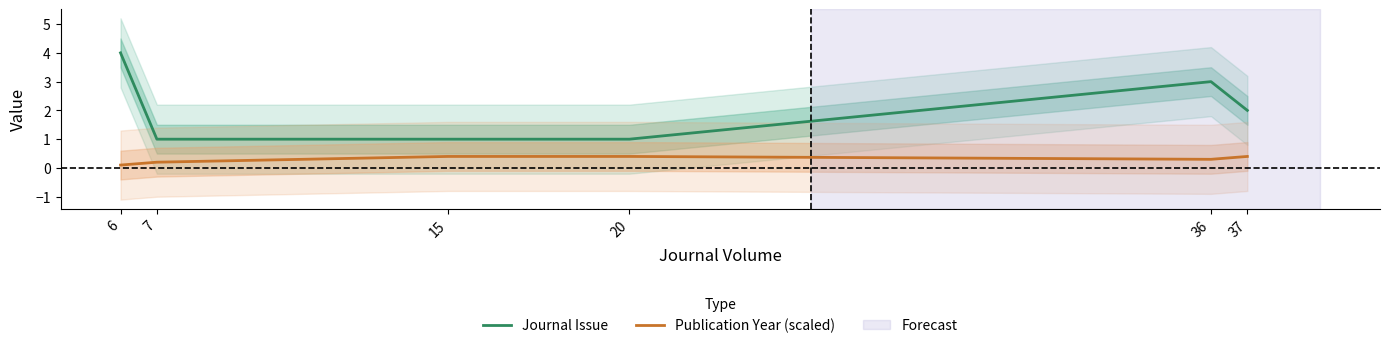

What is the value of the Journal Issue point at the 1st from the left?

4.0